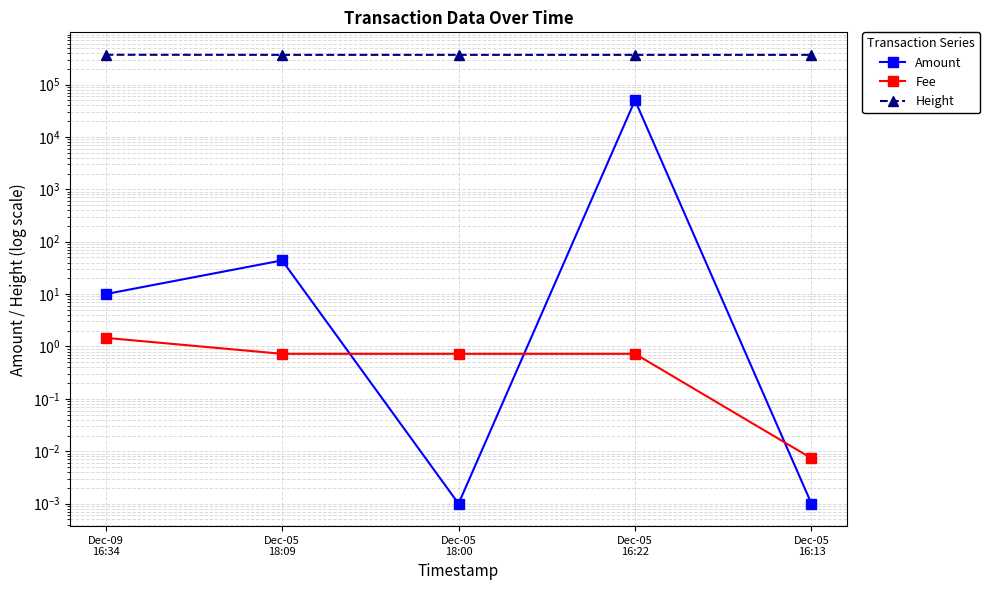

What is the difference between the Fee values at Dec-05
16:13 and Dec-09
16:34?

1.5